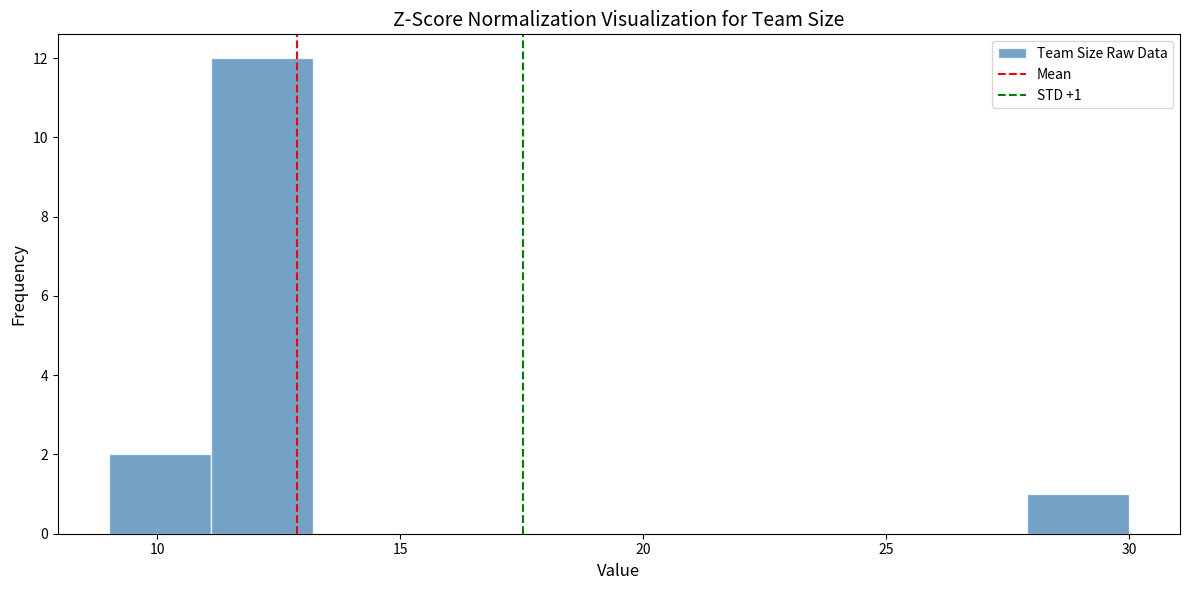

Over which range of the x-axis is the bar tallest?

11.1 to 13.2